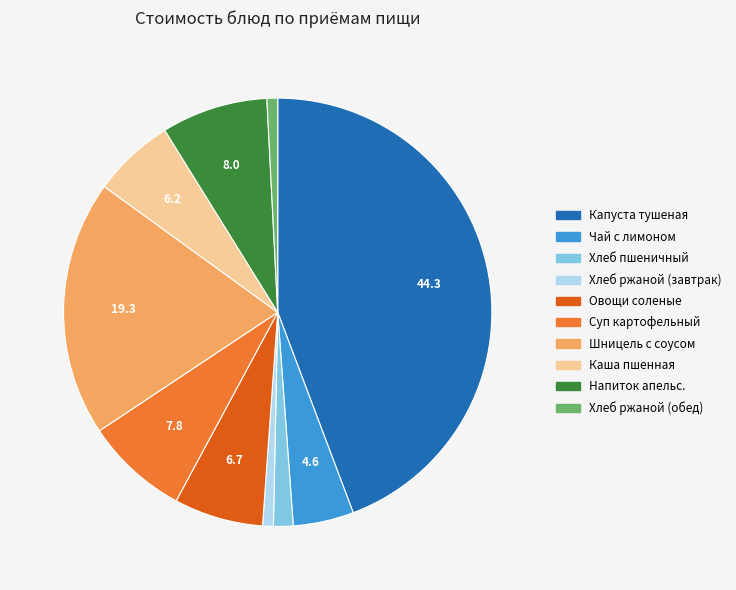

Is there any slice that represents more than half of the pie?

No